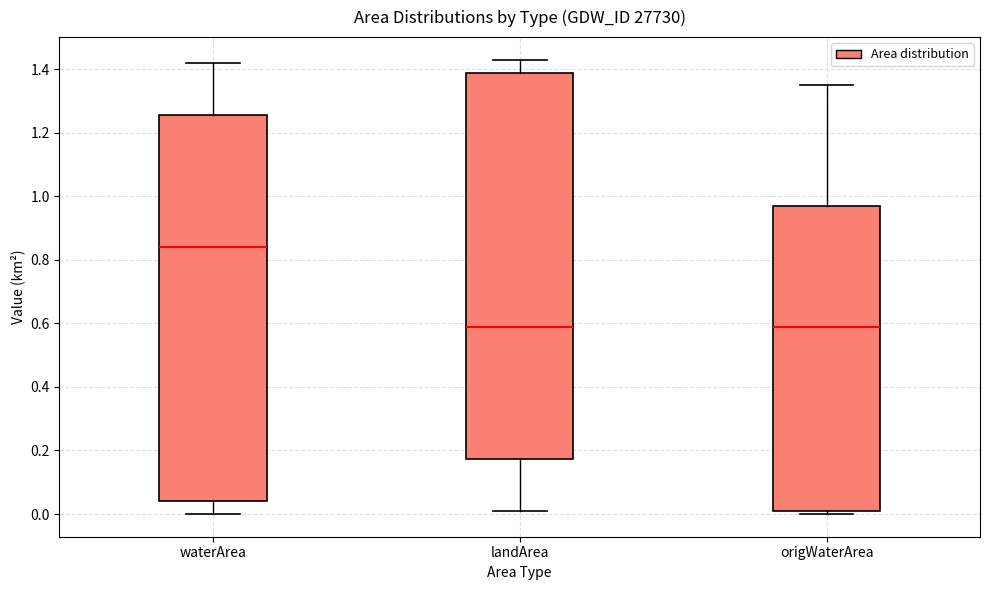

Which box's median line is the highest?

waterArea